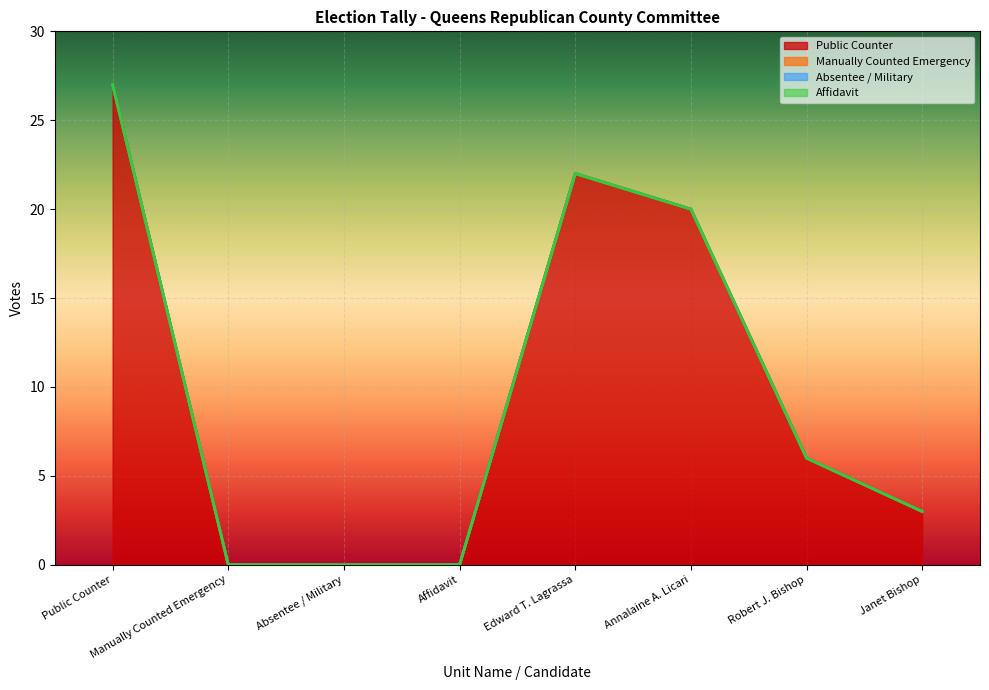

The Public Counter series shows 0 at Manually Counted Emergency. True or false?

True